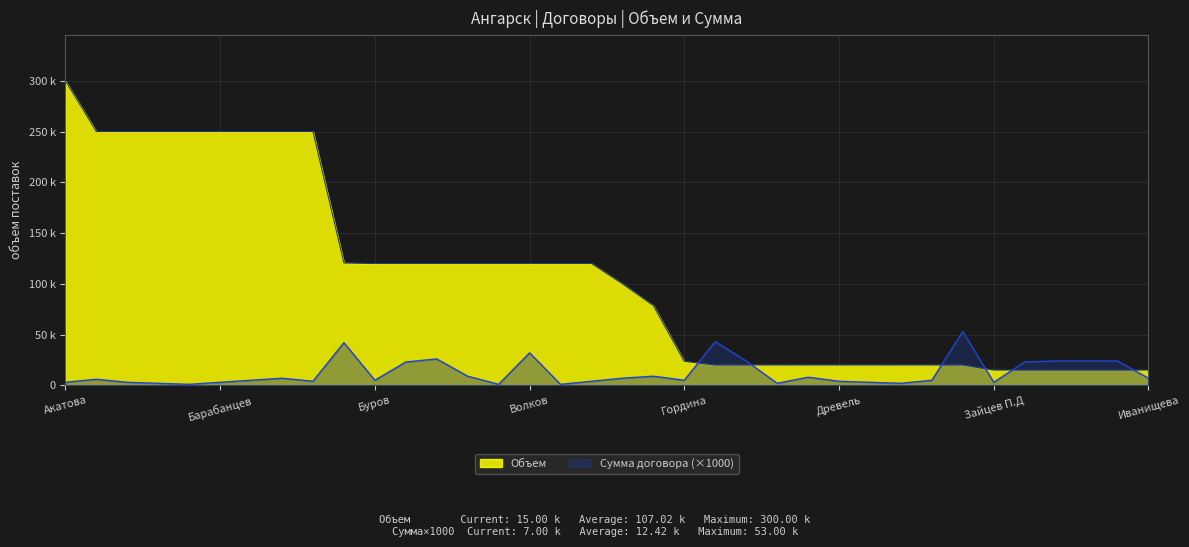

Which series has the largest total across all categories?

Объем